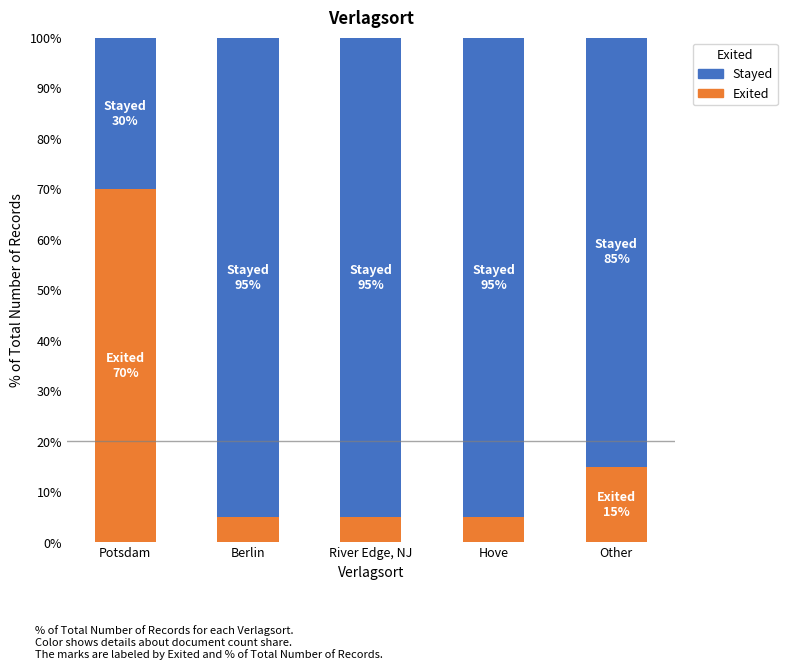

The Exited series shows 15 at Other. True or false?

True